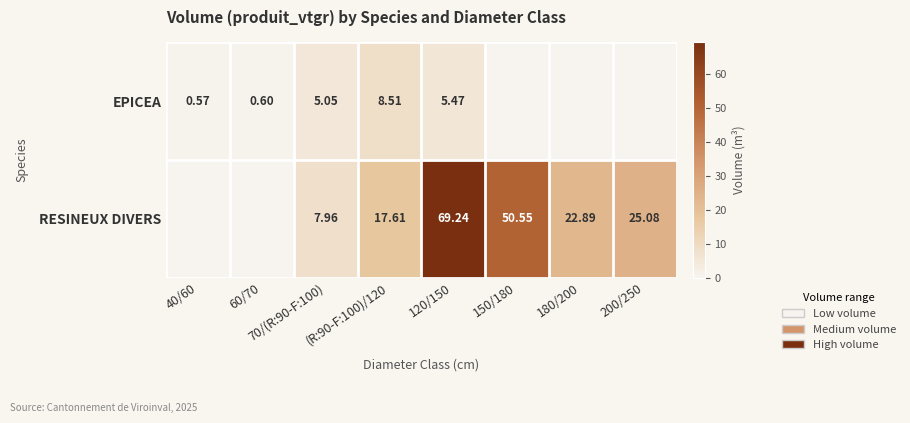

At 70/(R:90-F:100), list the series in order from smallest to largest.

EPICEA, RESINEUX DIVERS